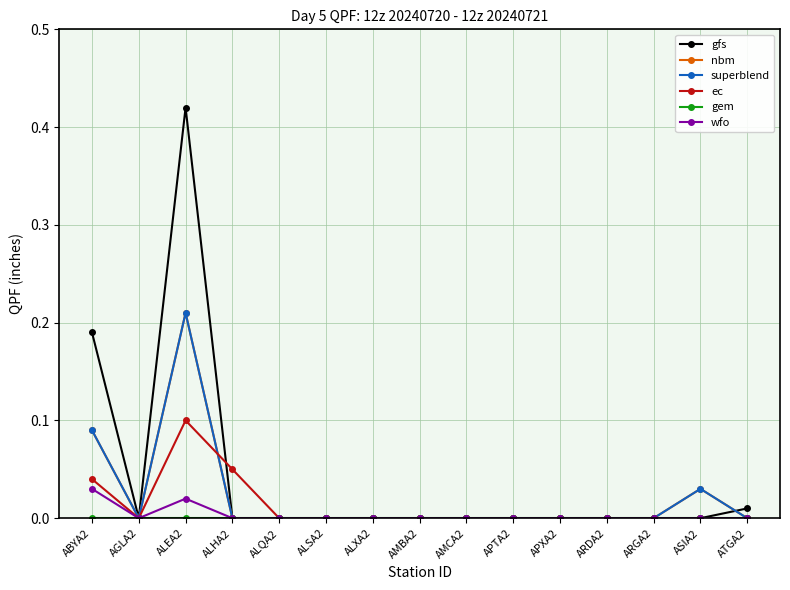

What position from the left is ALEA2?

3